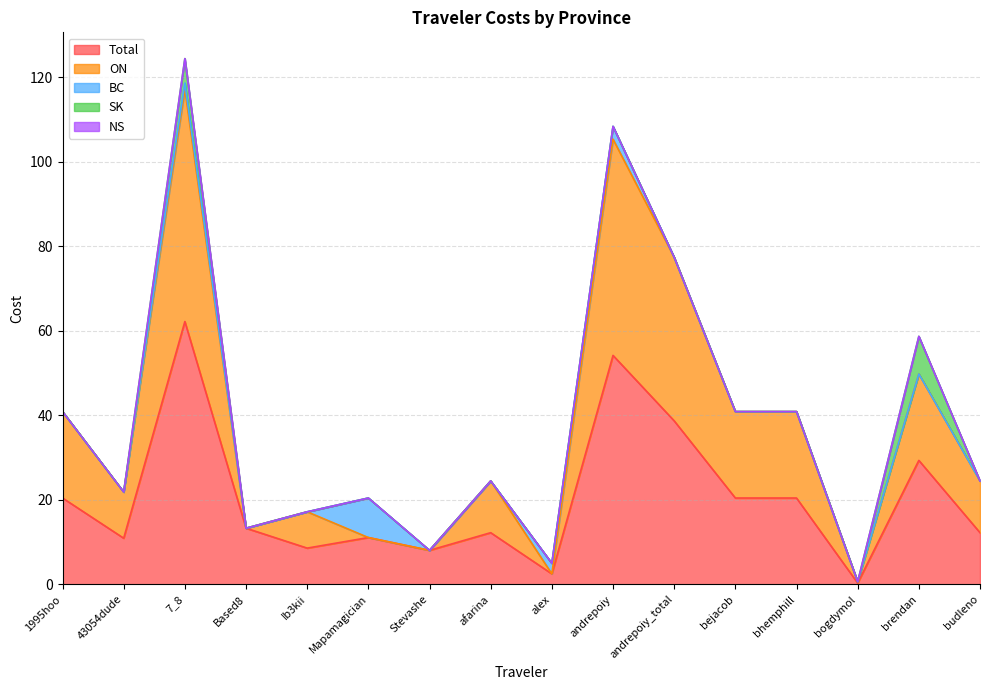

Reading left to right, list all the values displayed in this chart.

Total: 20.4	10.9	62.2	13.3	8.6	11.1	8.1	12.2	2.5	54.2	38.7	20.4	20.4	0.3	29.3	12.2
ON: 20.4	10.9	54.9	0.0	8.6	0.0	0.0	12.2	0.0	51.1	38.7	20.4	20.4	0.3	20.4	12.2
BC: 0.0	0.0	1.5	0.0	0.0	9.3	0.0	0.0	2.5	3.0	0.0	0.0	0.0	0.0	0.0	0.0
SK: 0.0	0.0	5.8	0.0	0.0	0.0	0.0	0.0	0.0	0.0	0.0	0.0	0.0	0.0	8.9	0.0
NS: 0.0	0.0	0.0	0.0	0.0	0.0	0.0	0.0	0.0	0.0	0.0	0.0	0.0	0.0	0.0	0.0